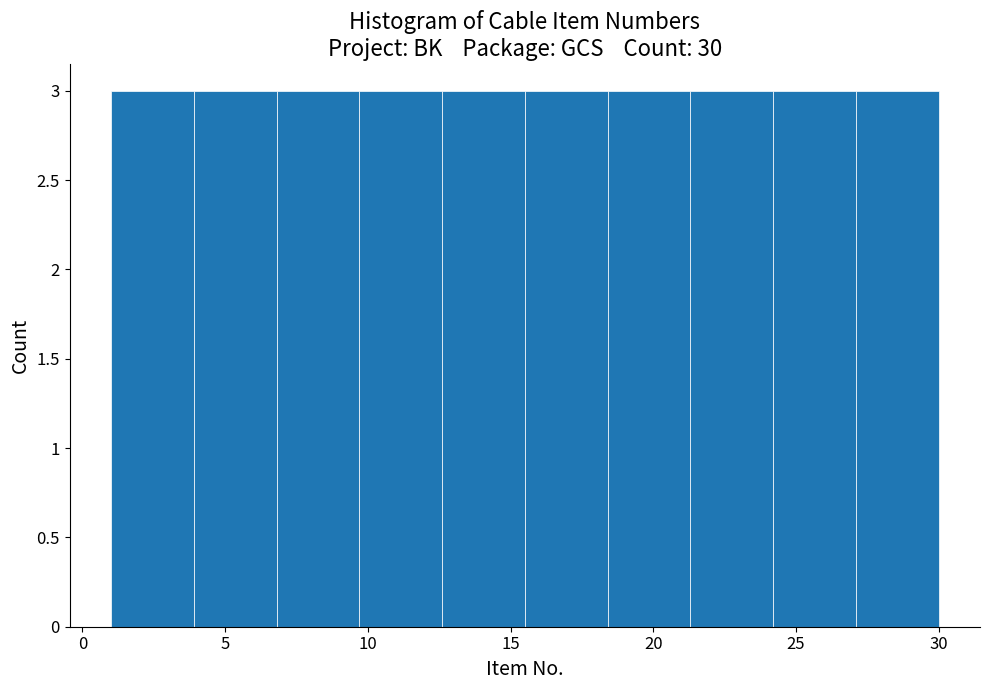

How tall is the bar that spans 3.9 to 6.8 on the x-axis? Neither the bar edges nor the heights are printed on the chart, so give them approximately, as read against the axes.

3